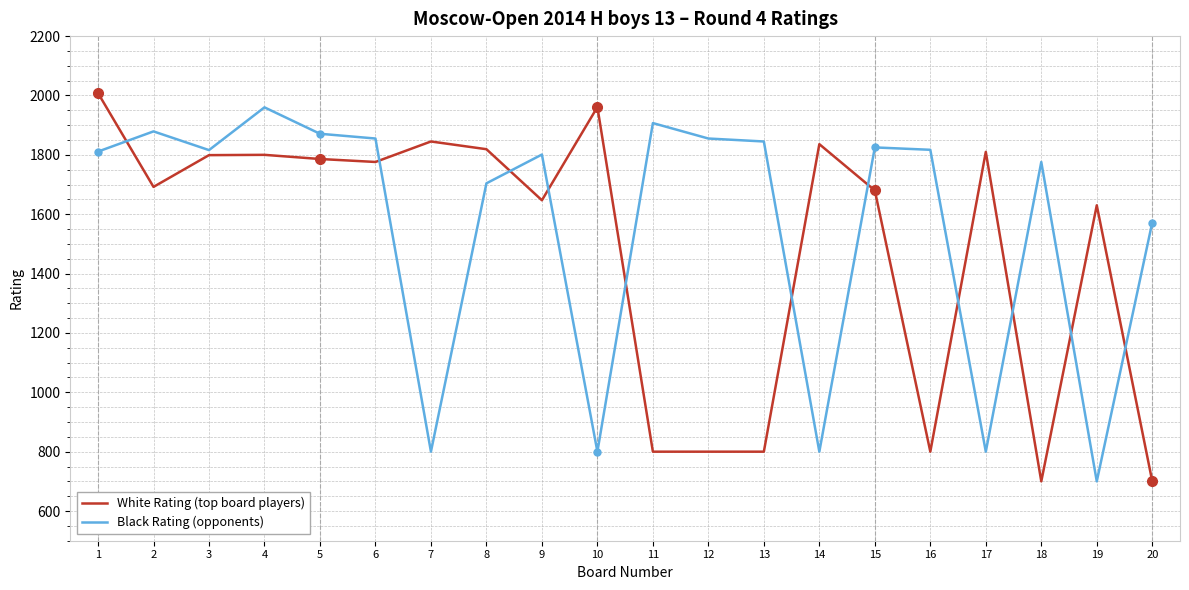

How many intersections are there between White Rating (top board players) and Black Rating (opponents)?

11